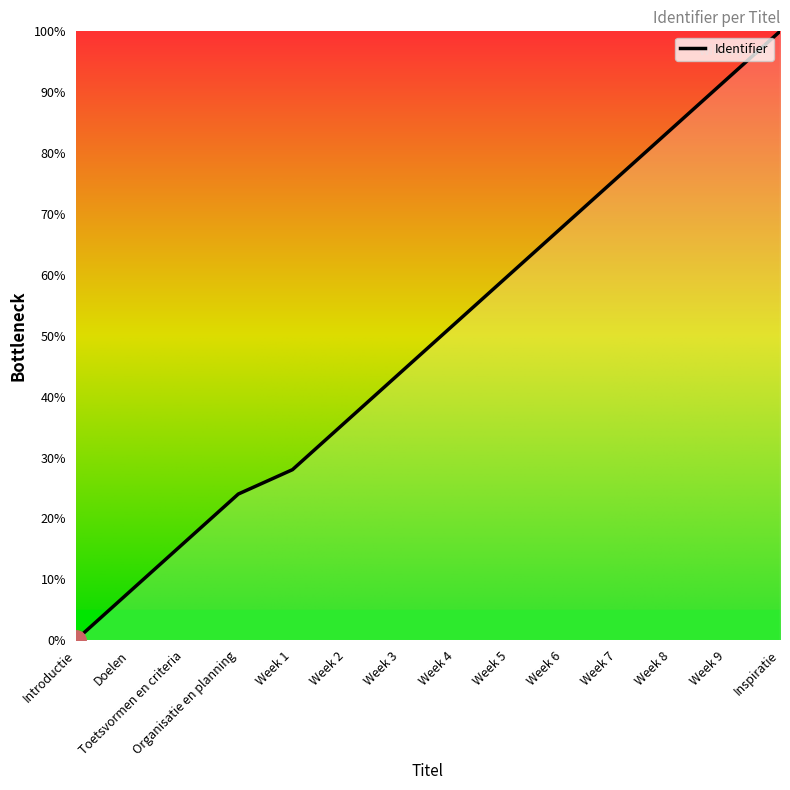

The value at Organisatie en planning is 24.0. True or false?

True